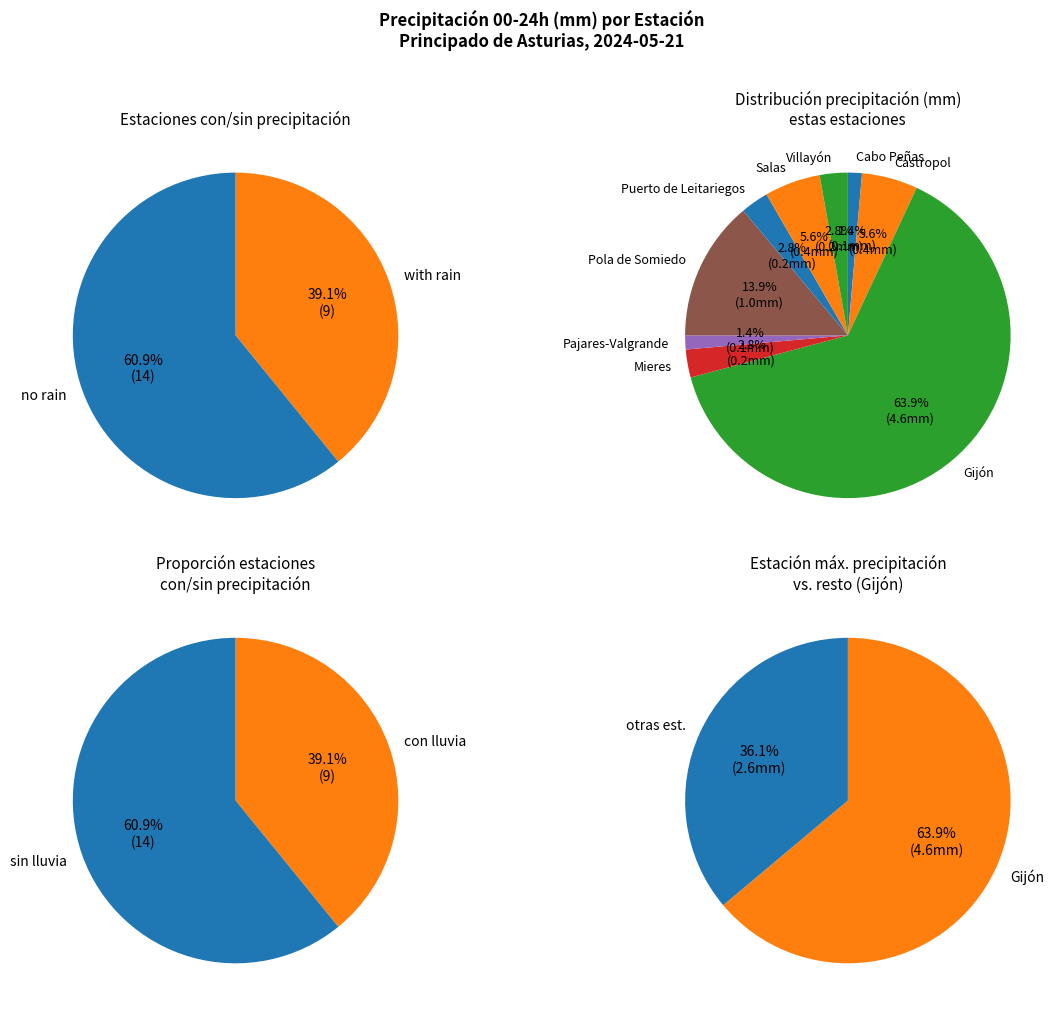

To the nearest percent, what portion does Castropol represent?

6%